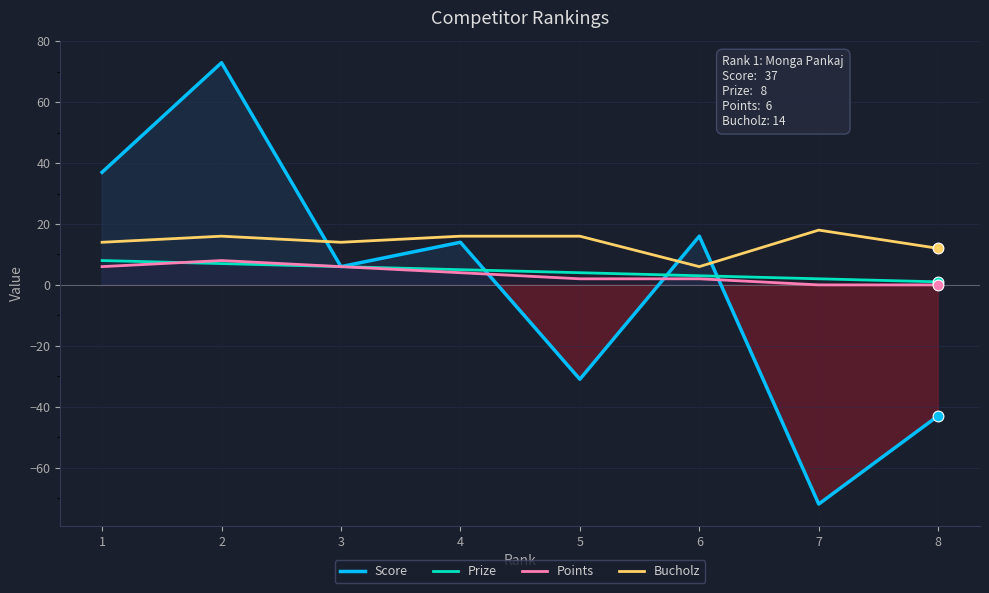

What are all the series names shown in the legend?

Score, Prize, Points, Bucholz